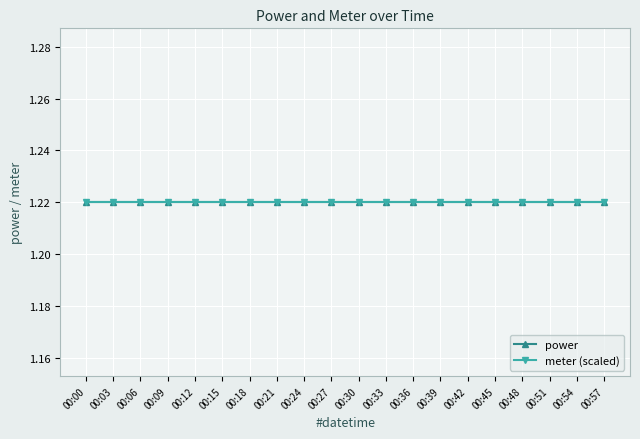

How many lines are shown in the chart?

2